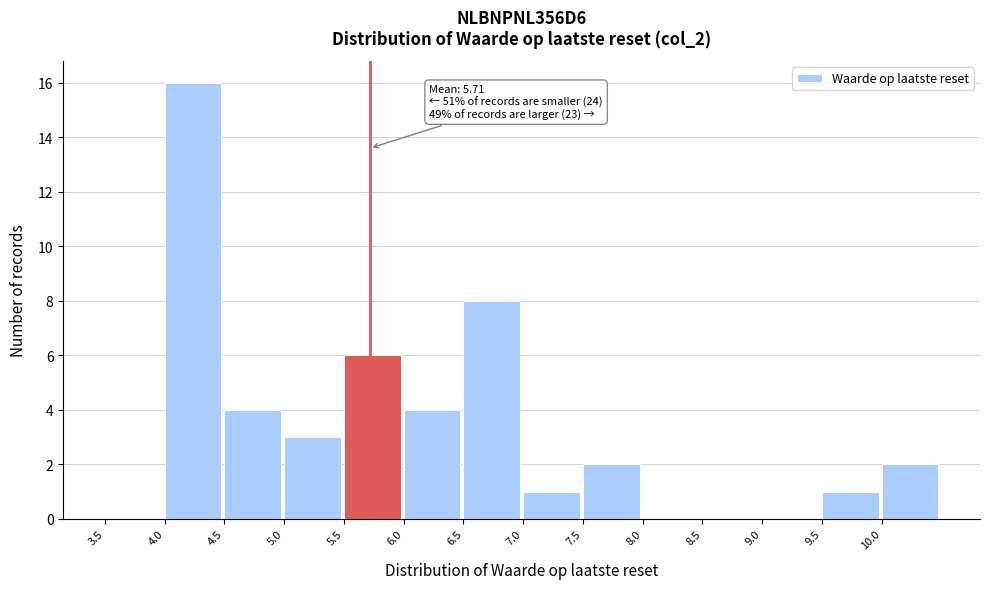

Which range on the x-axis has the tallest bar?

4.0 to 4.5